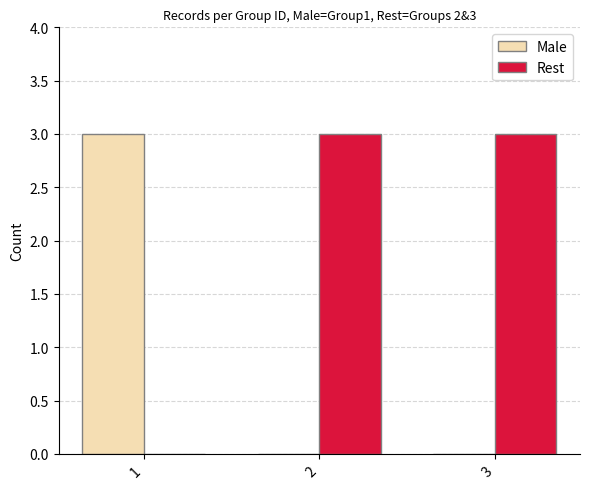

What is the greatest value displayed?

3